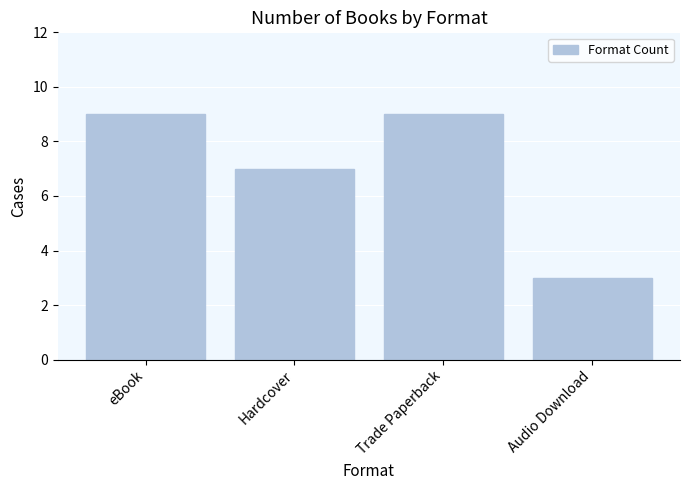

Is it true that the value at Hardcover is 4?

False